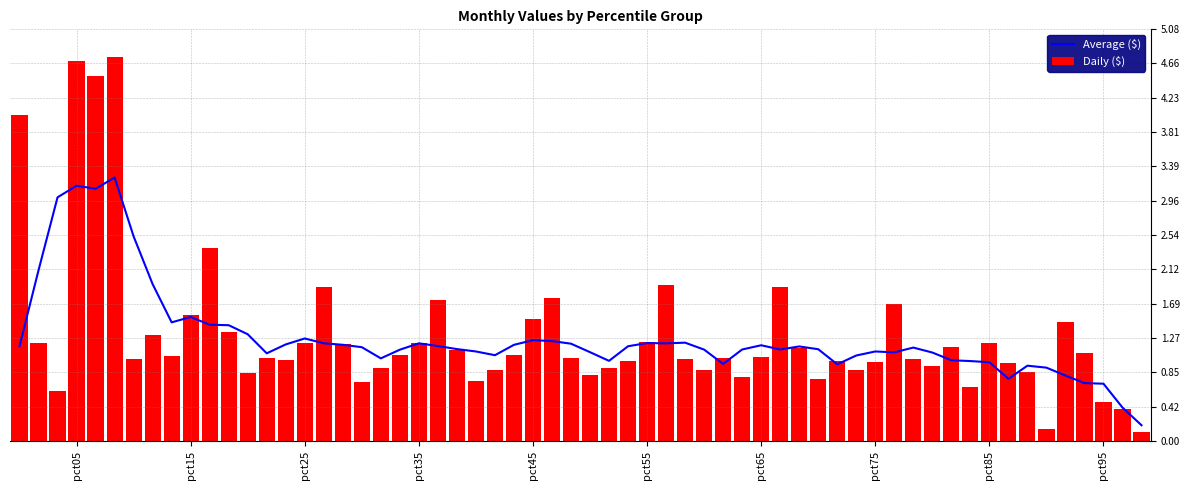

What is the difference between the maximum and minimum values in the Daily ($) series?

4.6